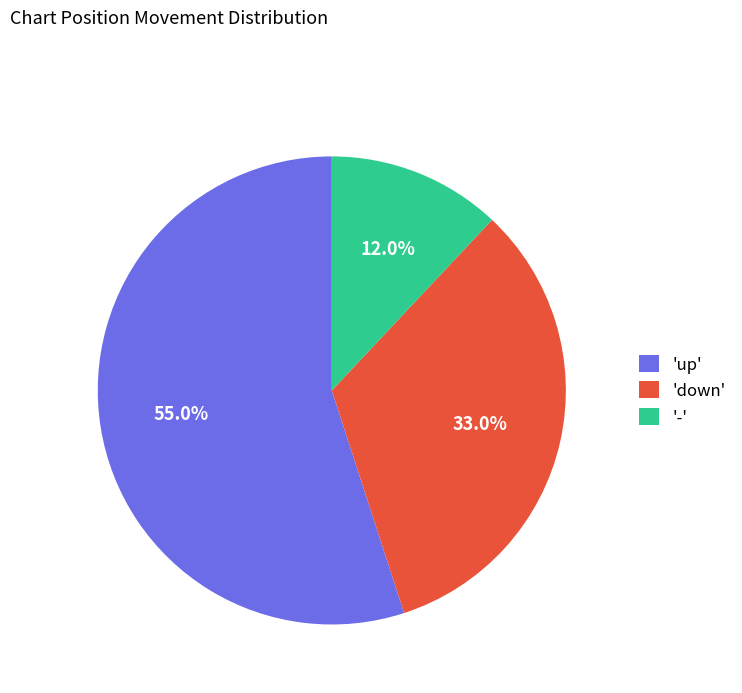

Does any single category account for the majority?

Yes